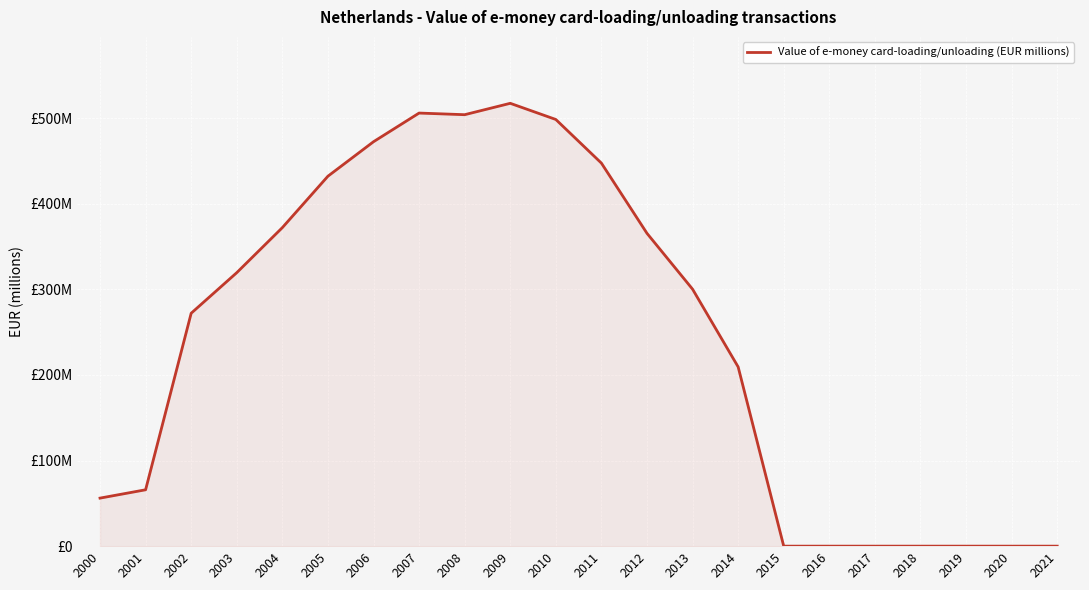

Does the chart have visible grid lines?

Yes